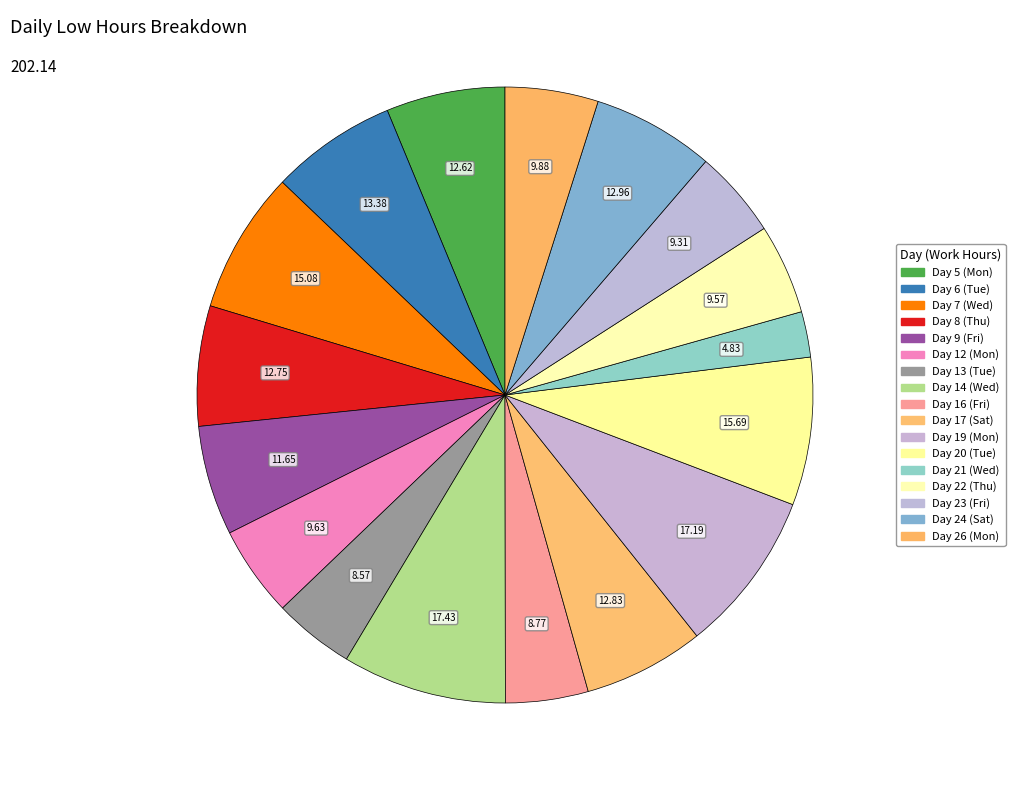

How many segments does this pie chart have?

17